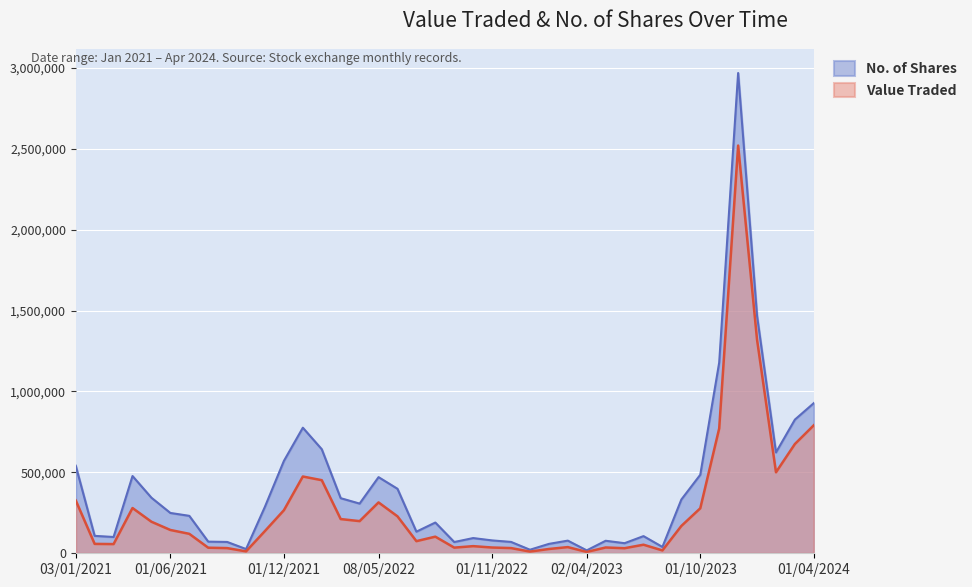

How many data points in No. of Shares are above 249153?

19